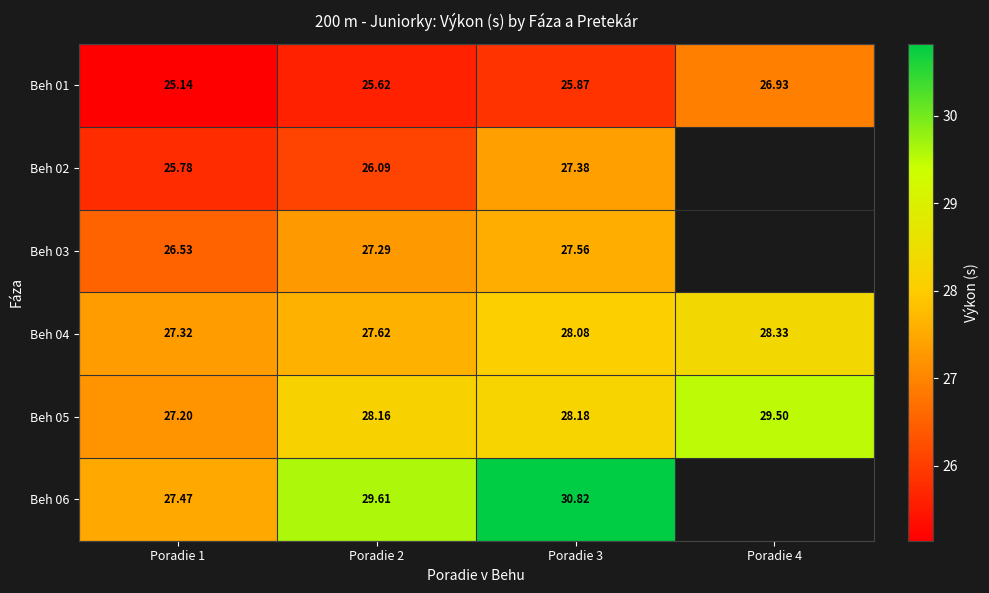

The Beh 04 series shows 27.6 at Poradie 2. True or false?

True